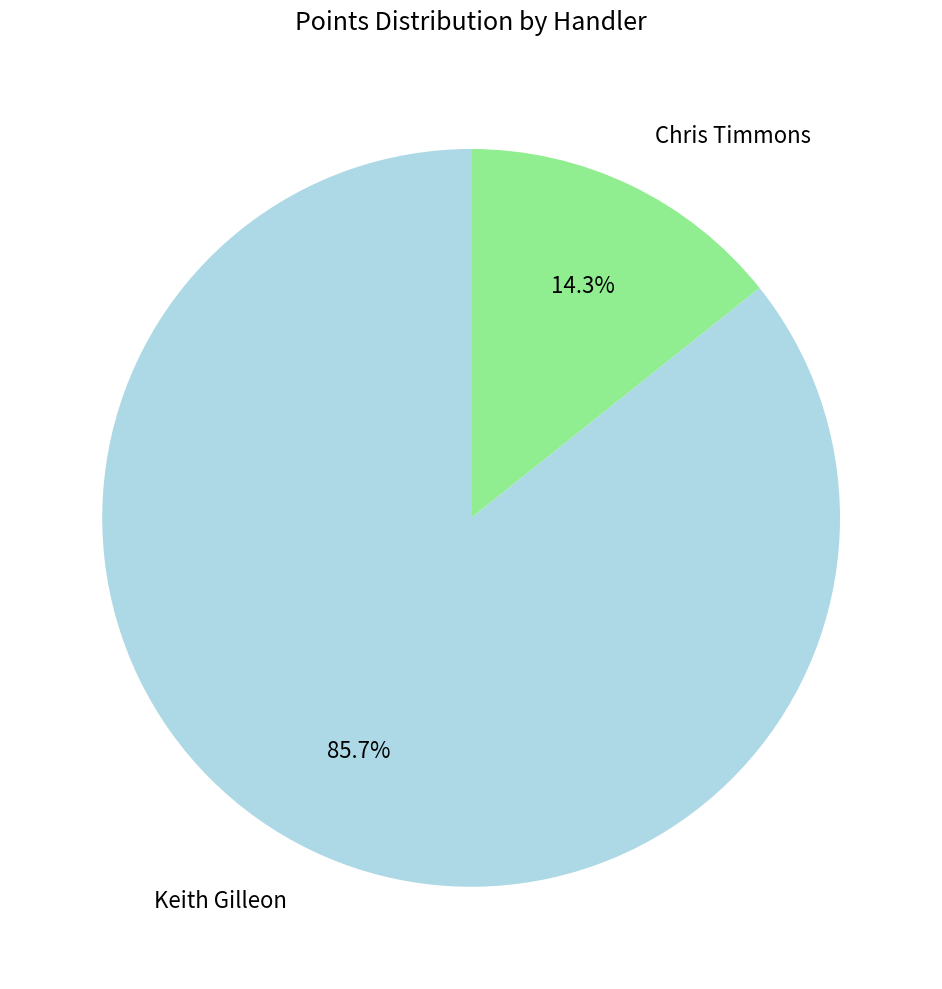

To the nearest percent, what is the difference between the Chris Timmons and Keith Gilleon slice percentages?

71%